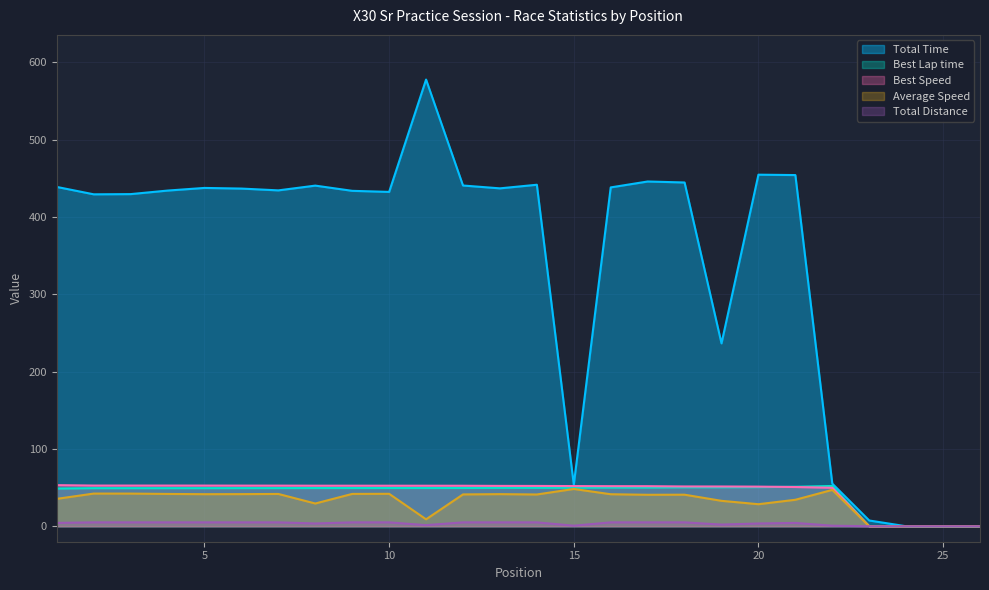

How many interior local valleys does the Total Laps series have?

4